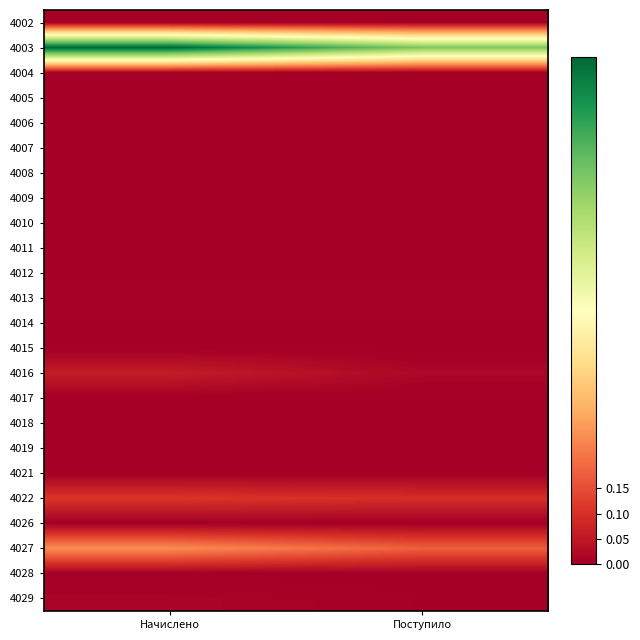

At how many categories does at least one series exceed 0?

2